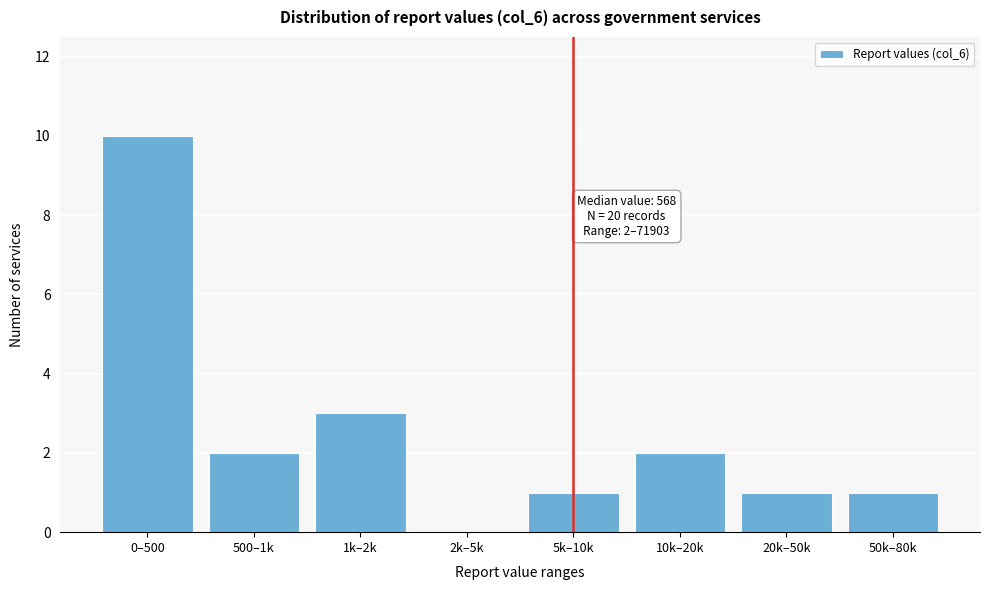

Reading left to right, transcribe all the data shown in this chart.

0–500=10	500–1k=2	1k–2k=3	2k–5k=0	5k–10k=1	10k–20k=2	20k–50k=1	50k–80k=1